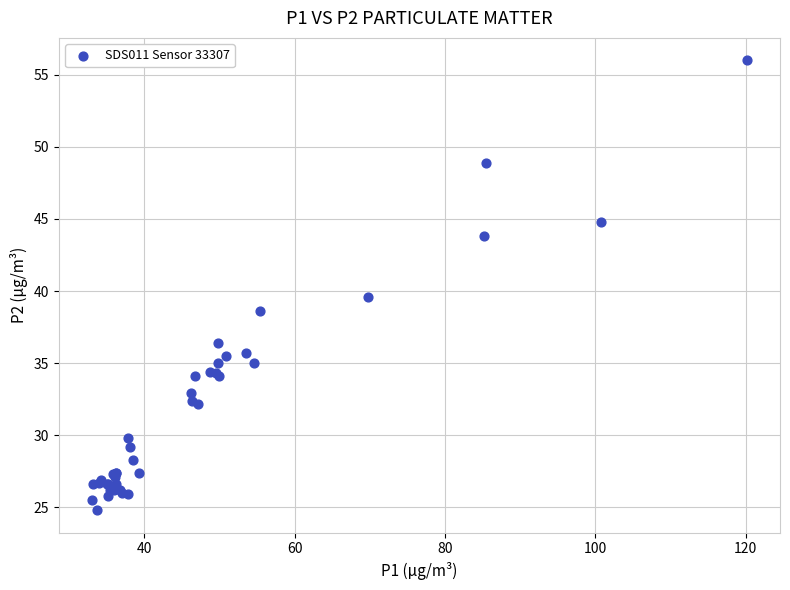

What Y value in the scatter plot is closest to 40?

39.6